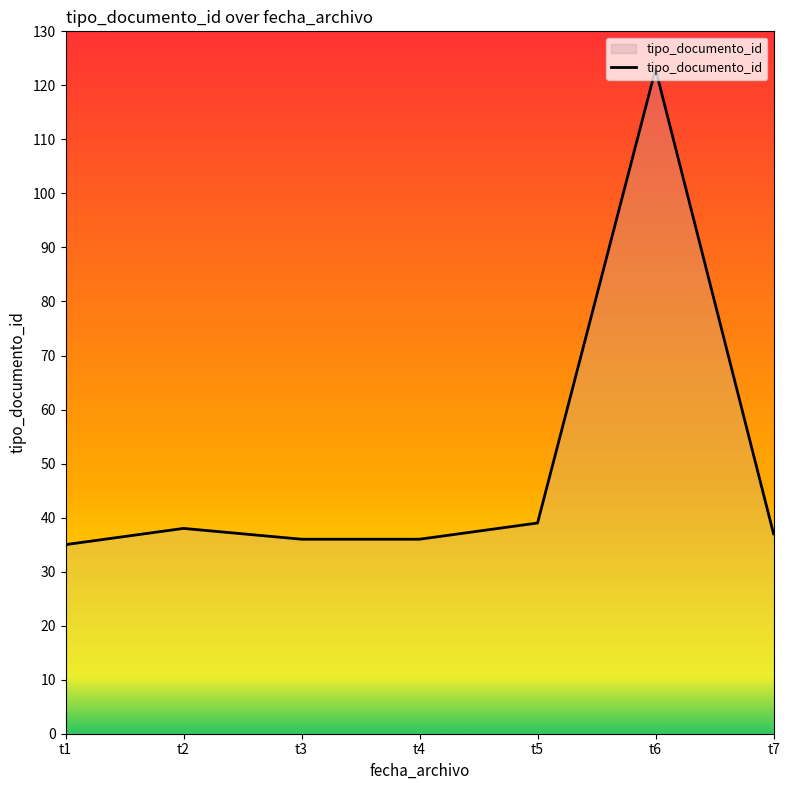

What is the smallest value displayed?

35